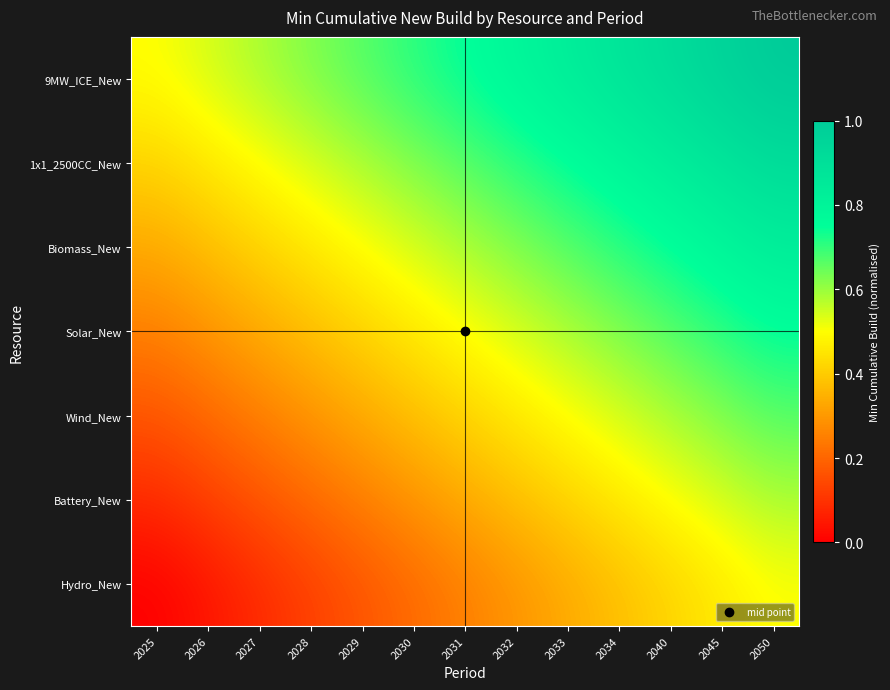

At how many categories does at least one series exceed 0?

13